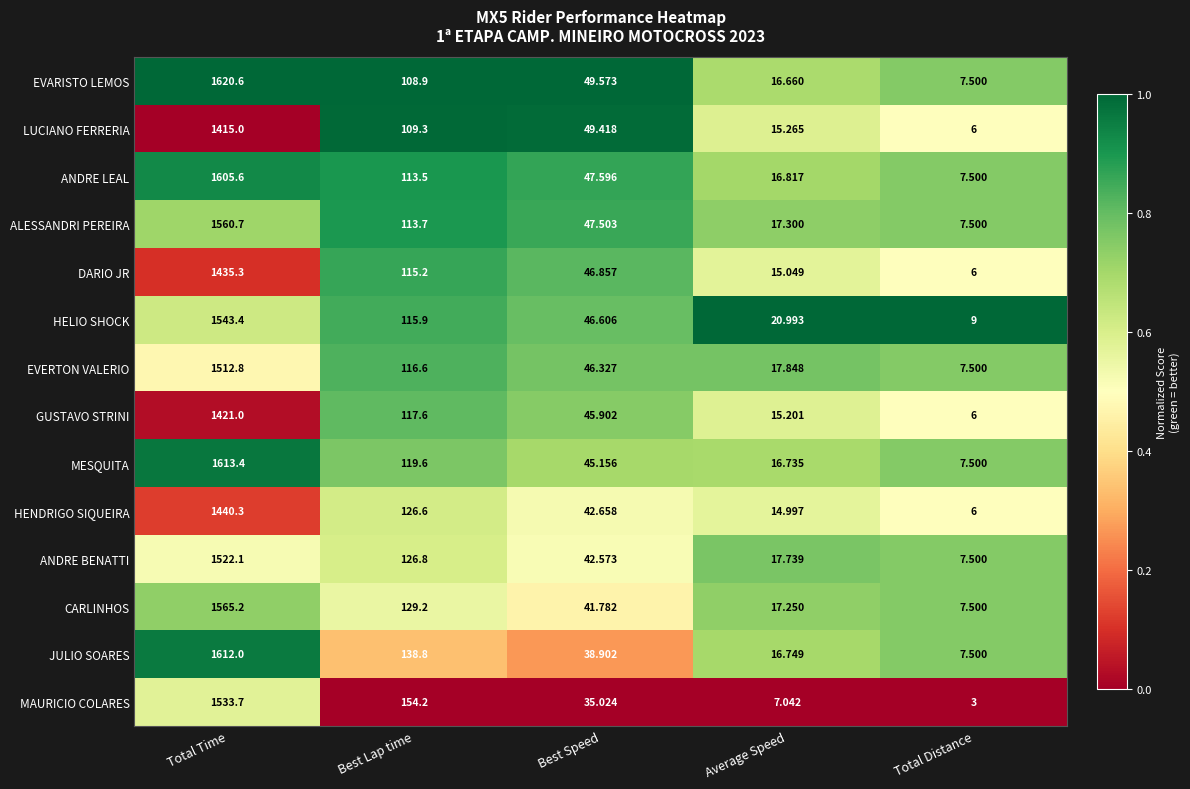

Which series has the widest spread of values?

EVARISTO LEMOS